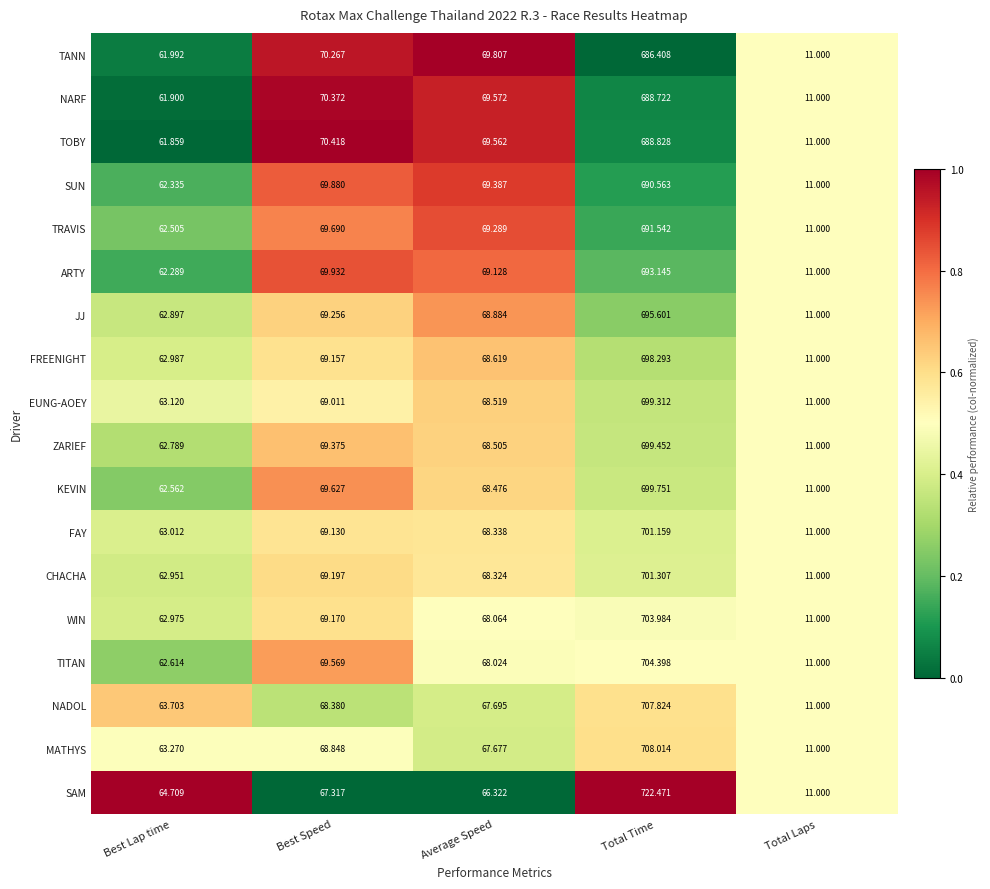

Which series changed the most between Average Speed and Total Time?

SAM